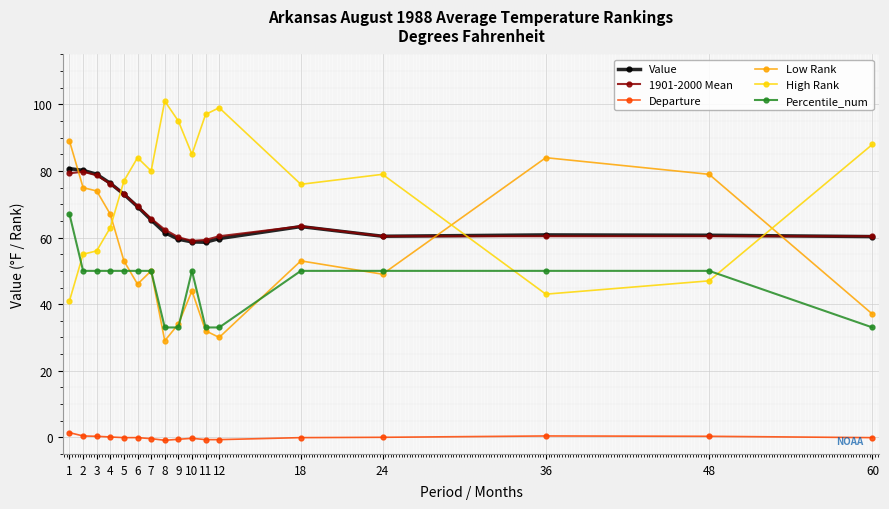

True or false: Percentile_num and 1901-2000 Mean cross at least once.

False